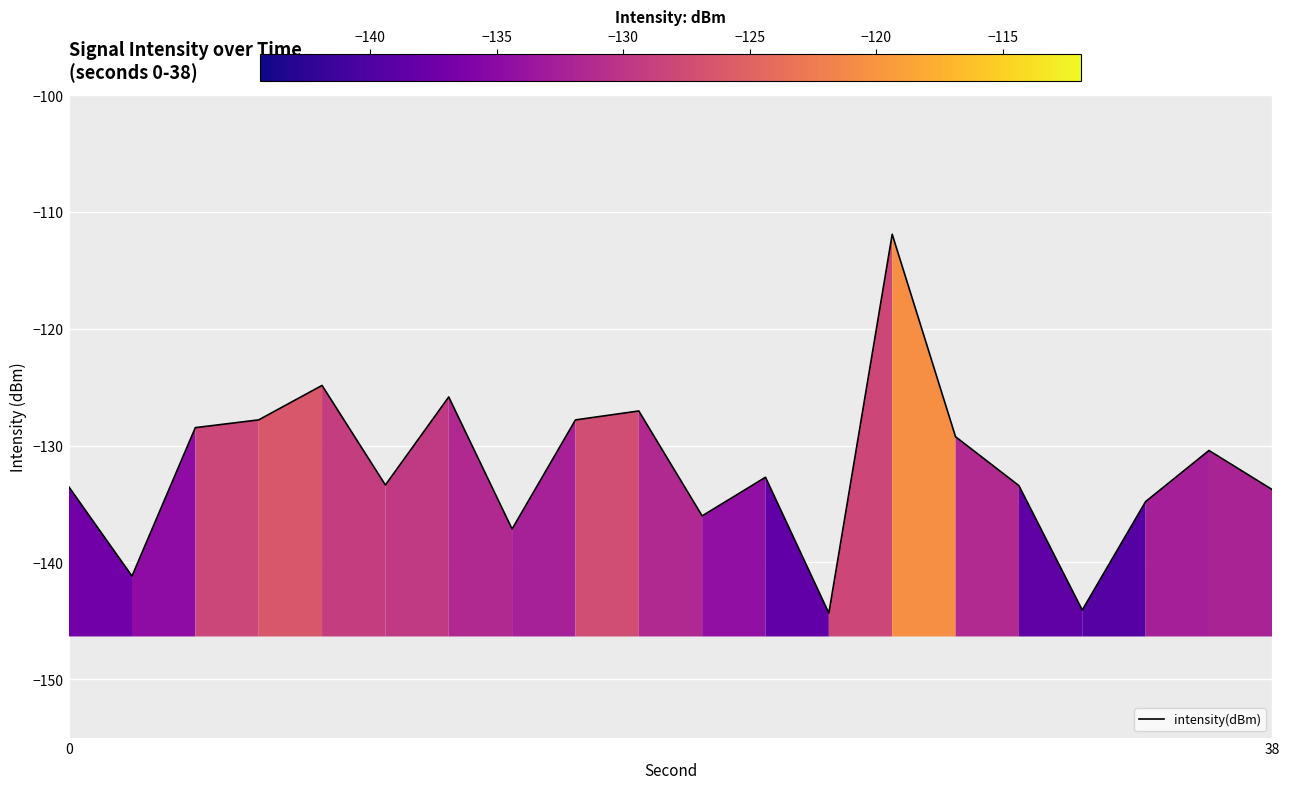

What is the sum of all values?

-2637.8